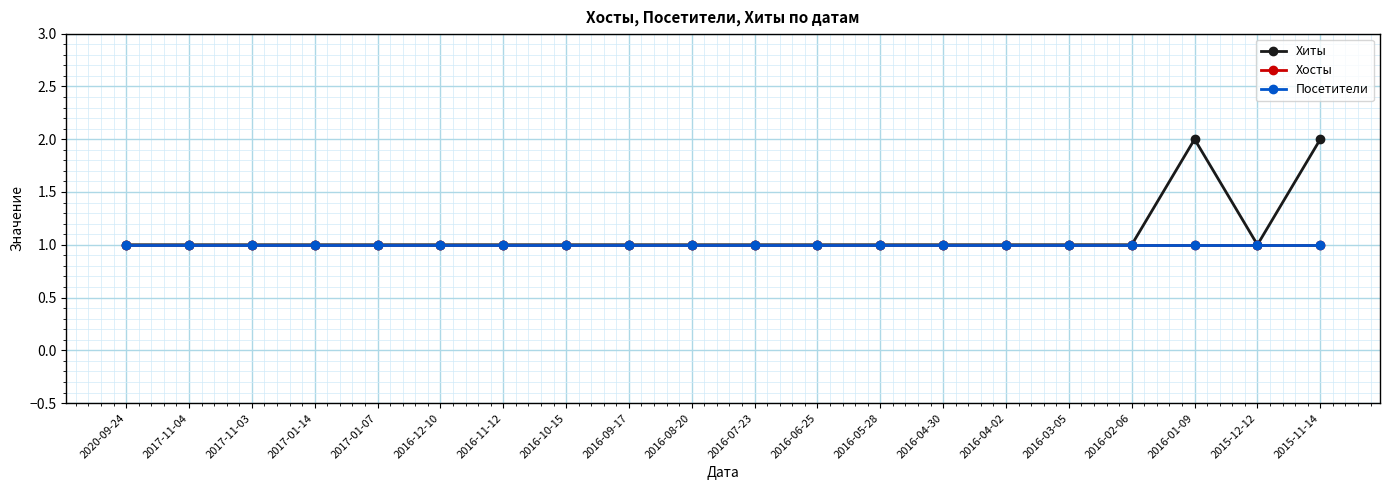

At which category does Хиты reach its first local peak?

2016-01-09